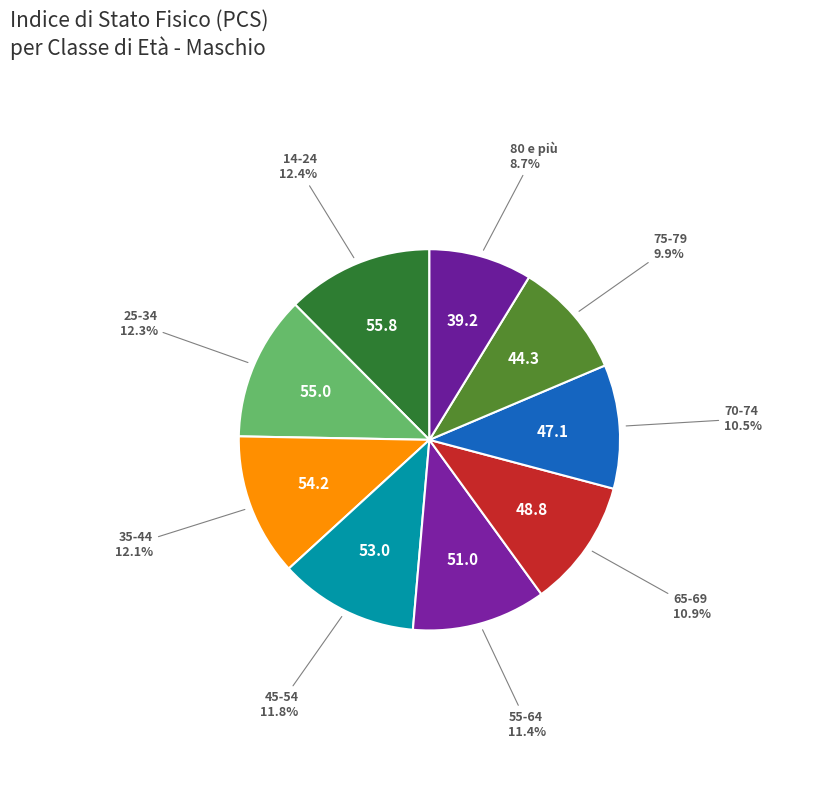

Is there any slice that represents more than half of the pie?

No